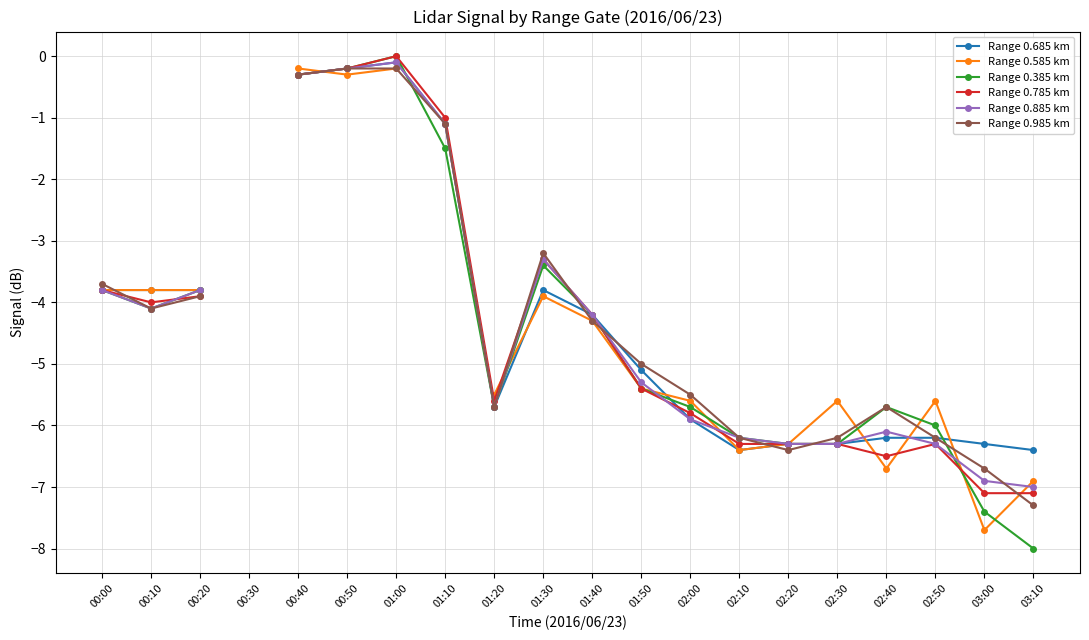

What position from the left is 02:20?

15